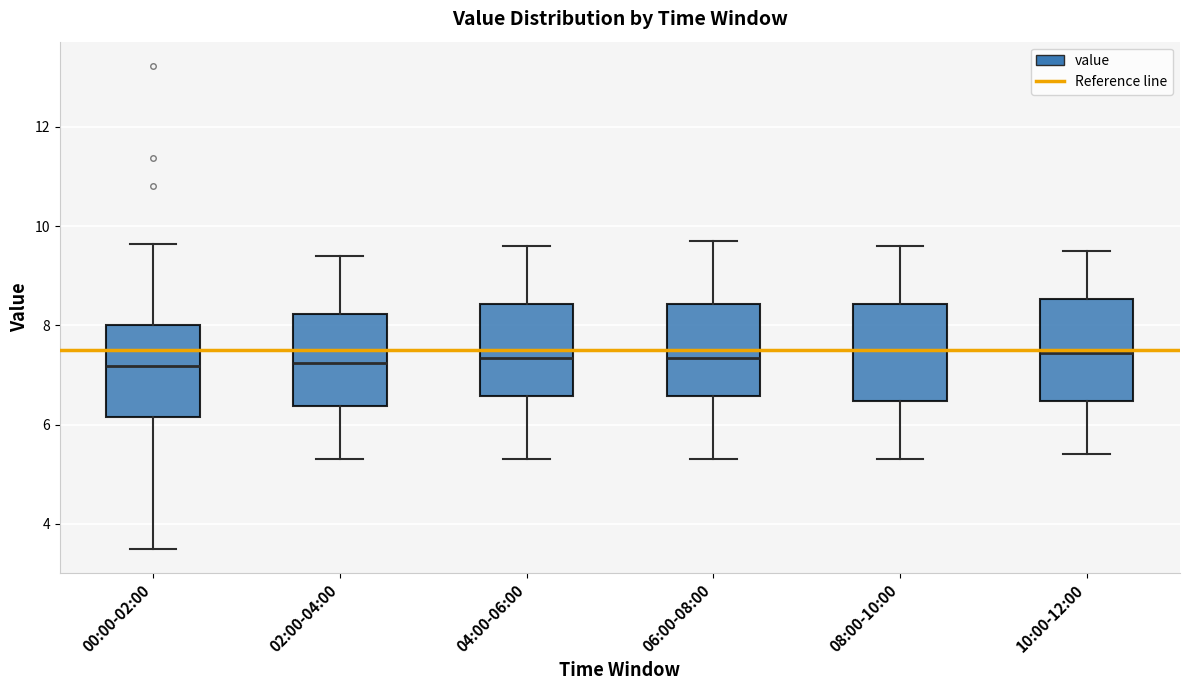

Where does the lower whisker of the box for 08:00-10:00 end on the y-axis? The values are not printed on the chart, so give them approximately, as read against the axis.

5.4